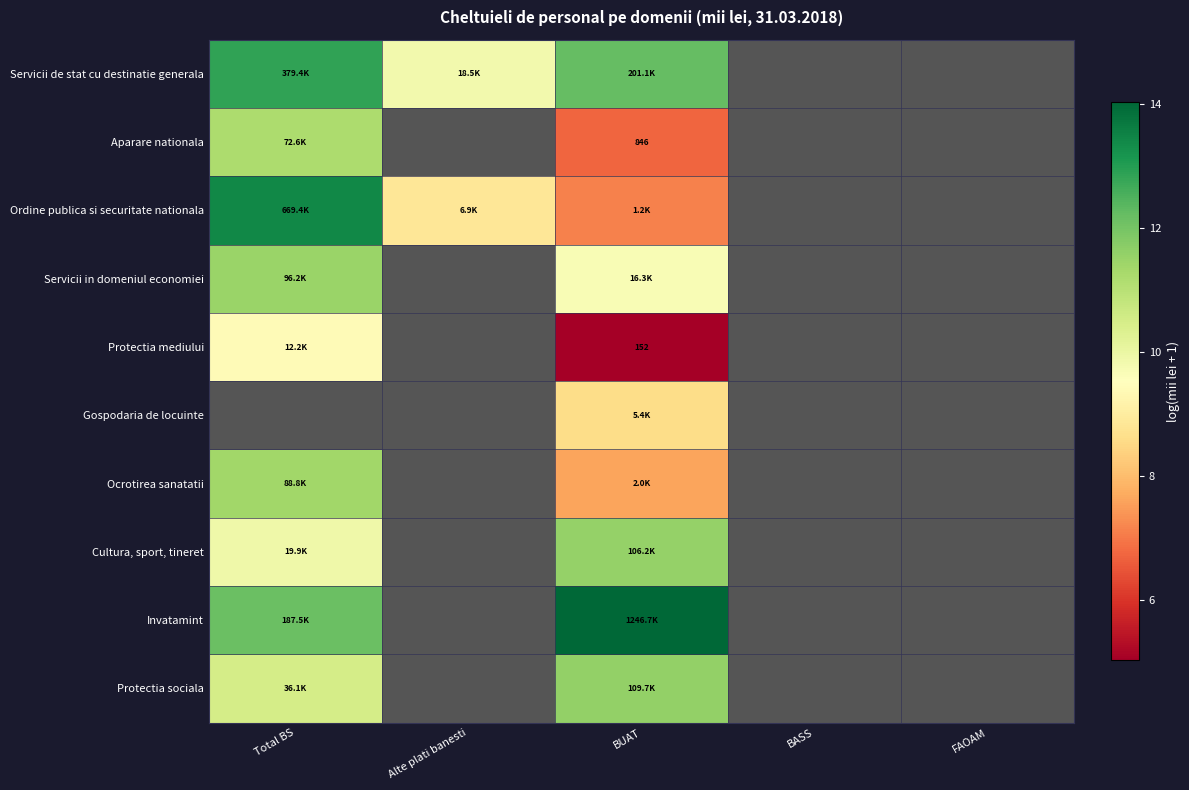

Is the value of Protectia sociala at Alte plati banesti greater than the value of Ordine publica si securitate nationala at Alte plati banesti?

No